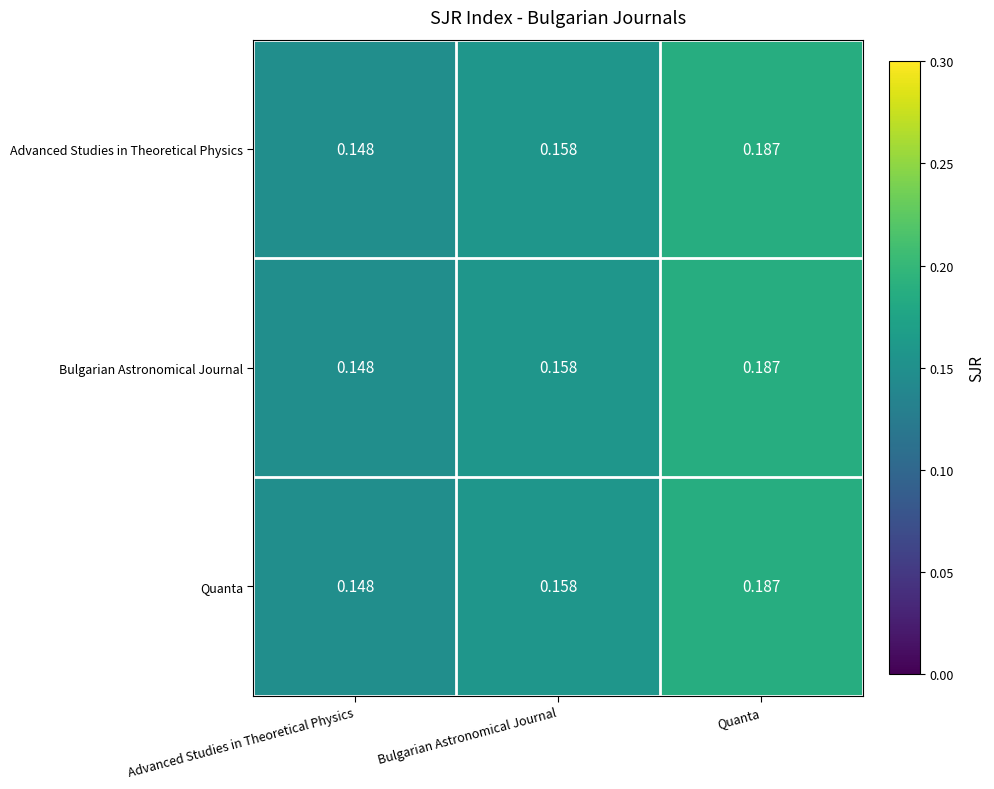

At which label does Bulgarian Astronomical Journal reach its minimum?

Advanced Studies in Theoretical Physics